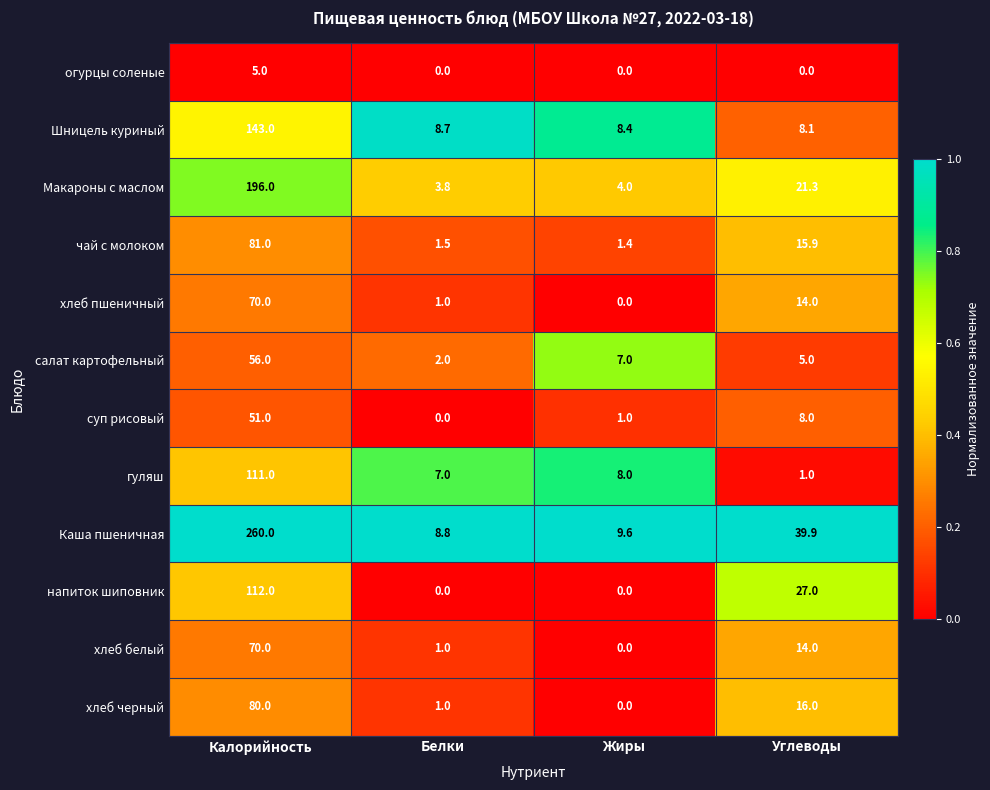

At how many categories does at least one series exceed 0?

4